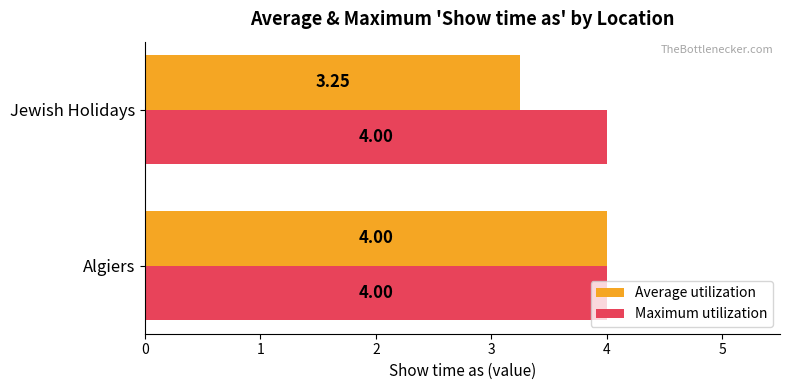

At which label is Average utilization closest to 3?

Jewish Holidays